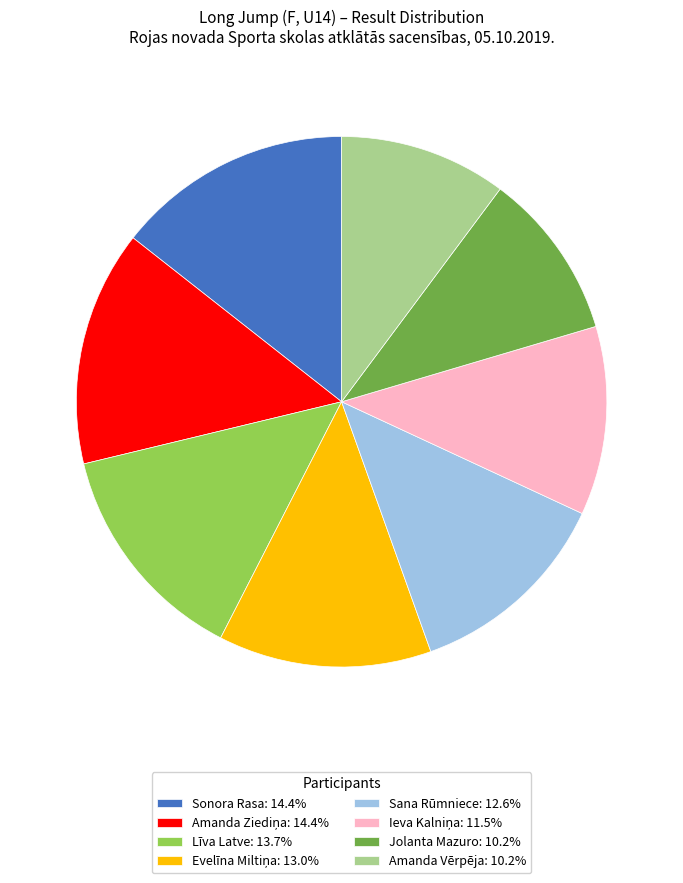

Count the number of slices in the pie.

8